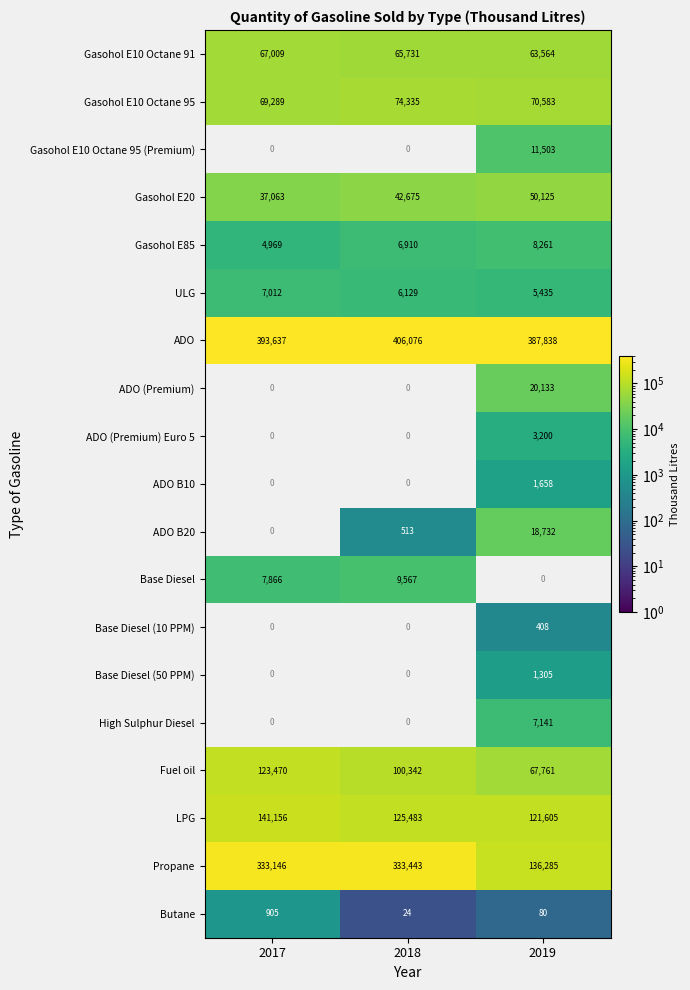

List the labels in order of Gasohol E85 value, largest first.

2019, 2018, 2017